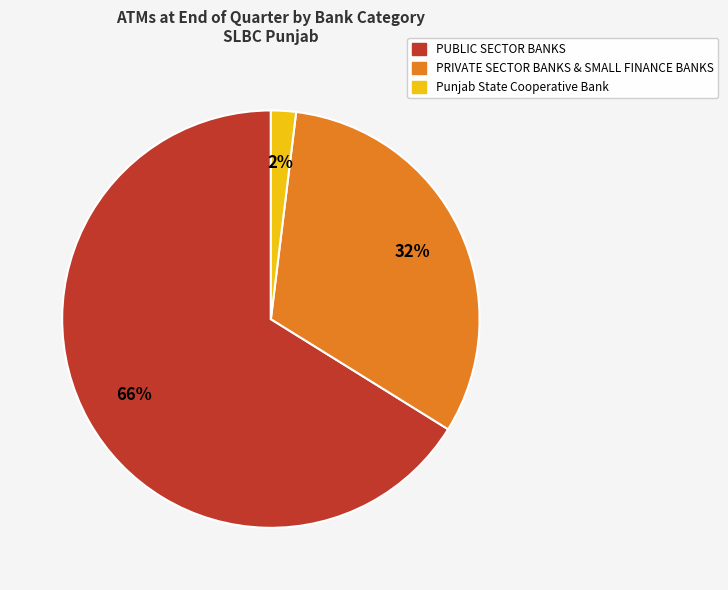

The PUBLIC SECTOR BANKS slice represents 66% of the pie. True or false?

True